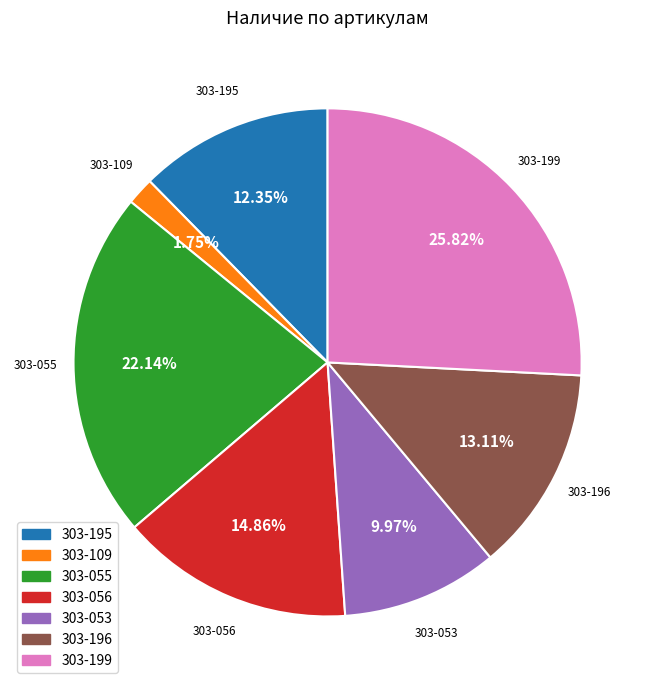

Rank the categories by value from highest to lowest.

303-199, 303-055, 303-056, 303-196, 303-195, 303-053, 303-109